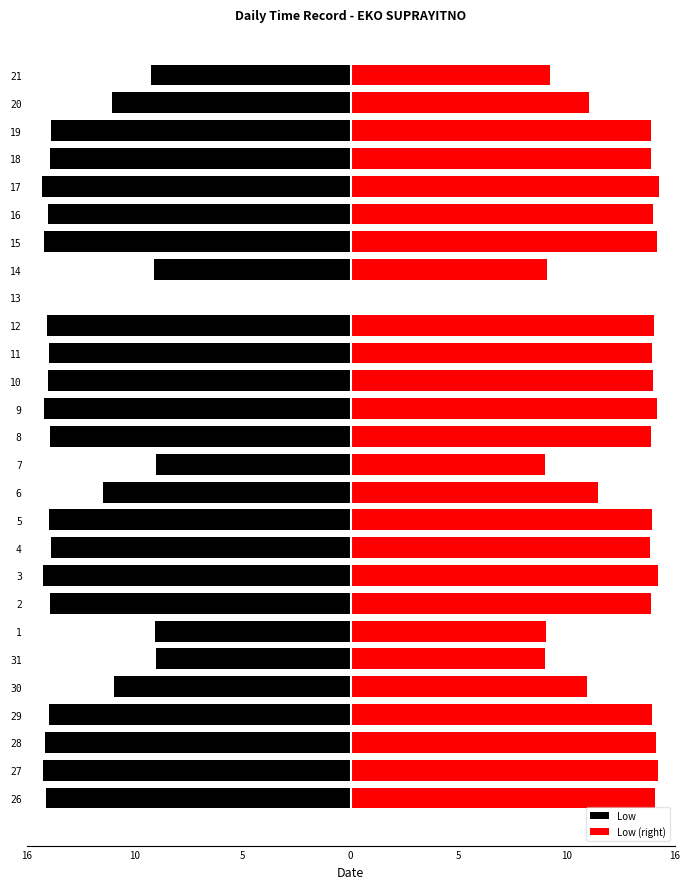

At 26, list the series in order from smallest to largest.

Low, Low (right)